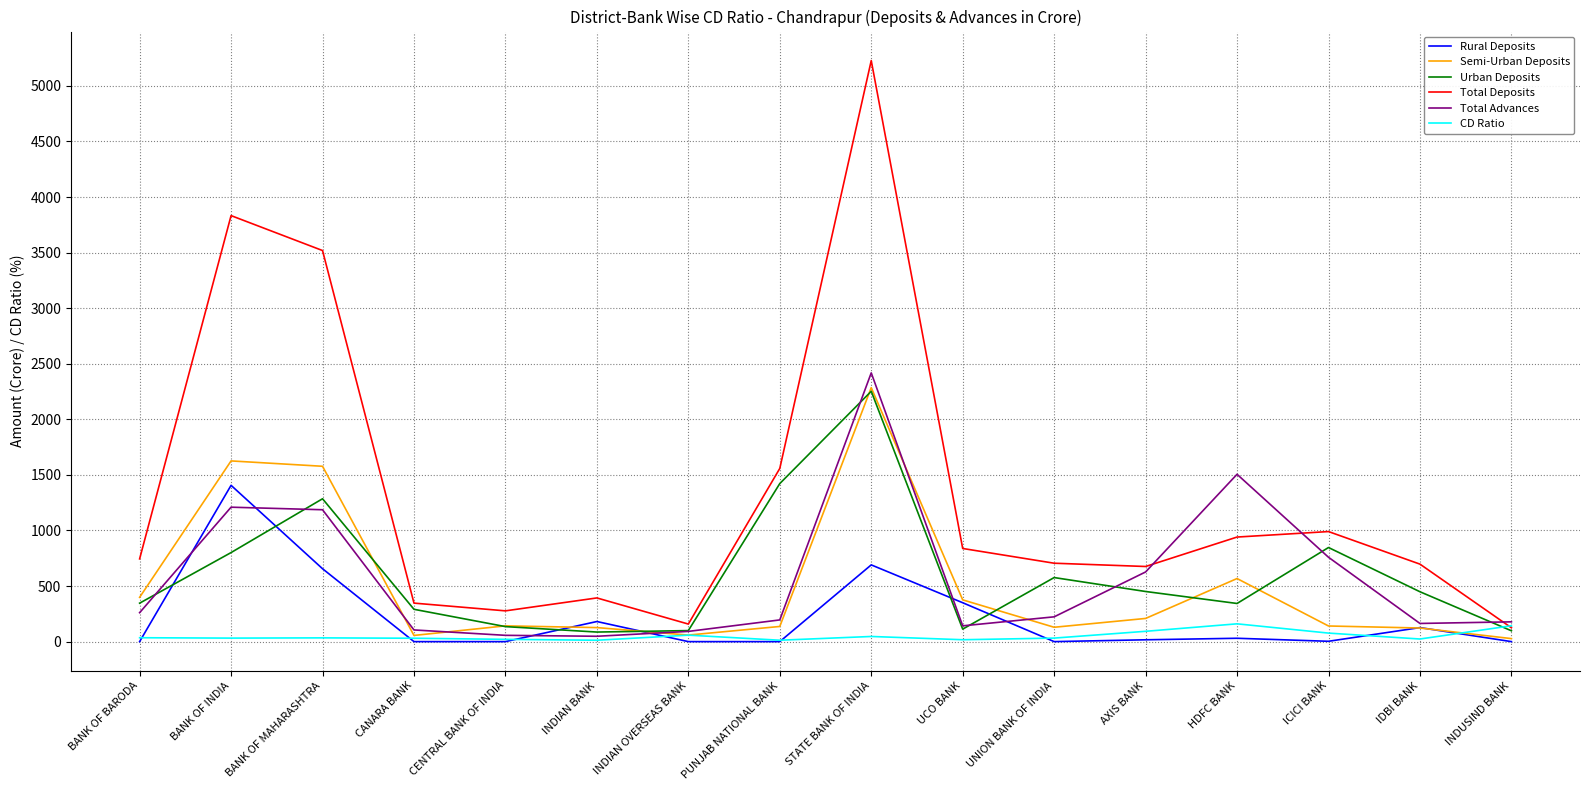

Does the chart display data point markers on the line(s)?

No